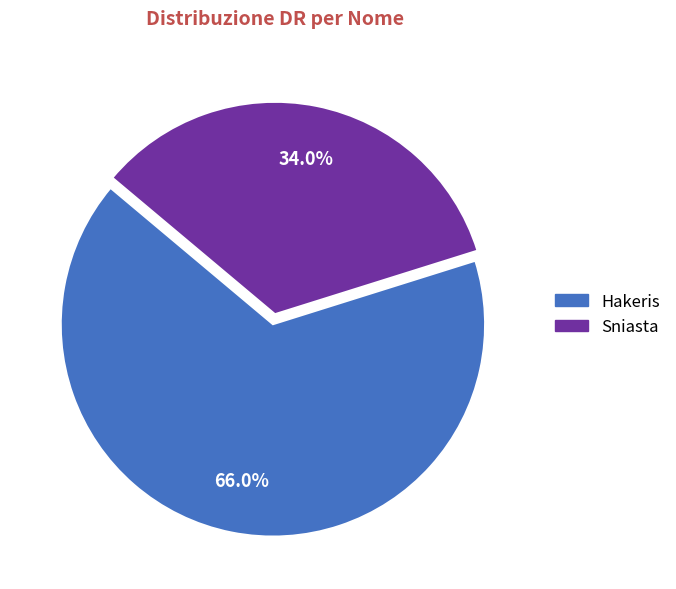

Which slice is the smallest?

Sniasta